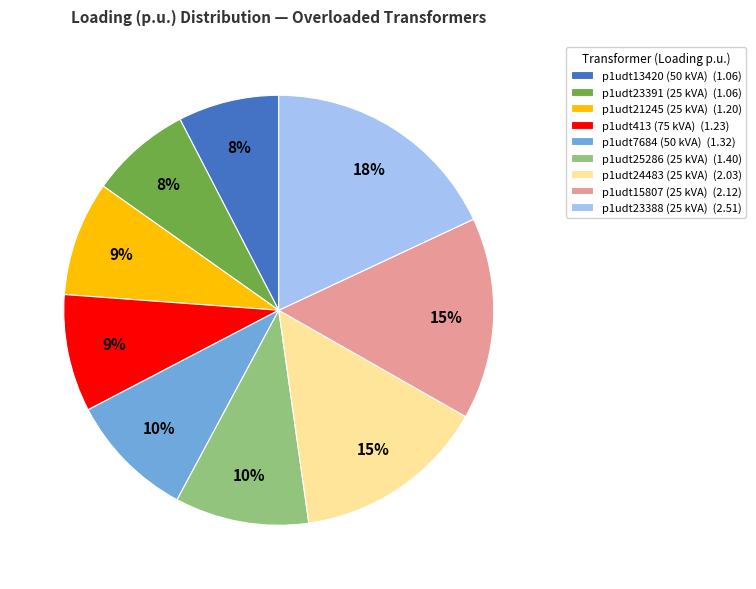

Which has a higher value, p1udt7684 (50 kVA) or p1udt21245 (25 kVA)?

p1udt7684 (50 kVA)